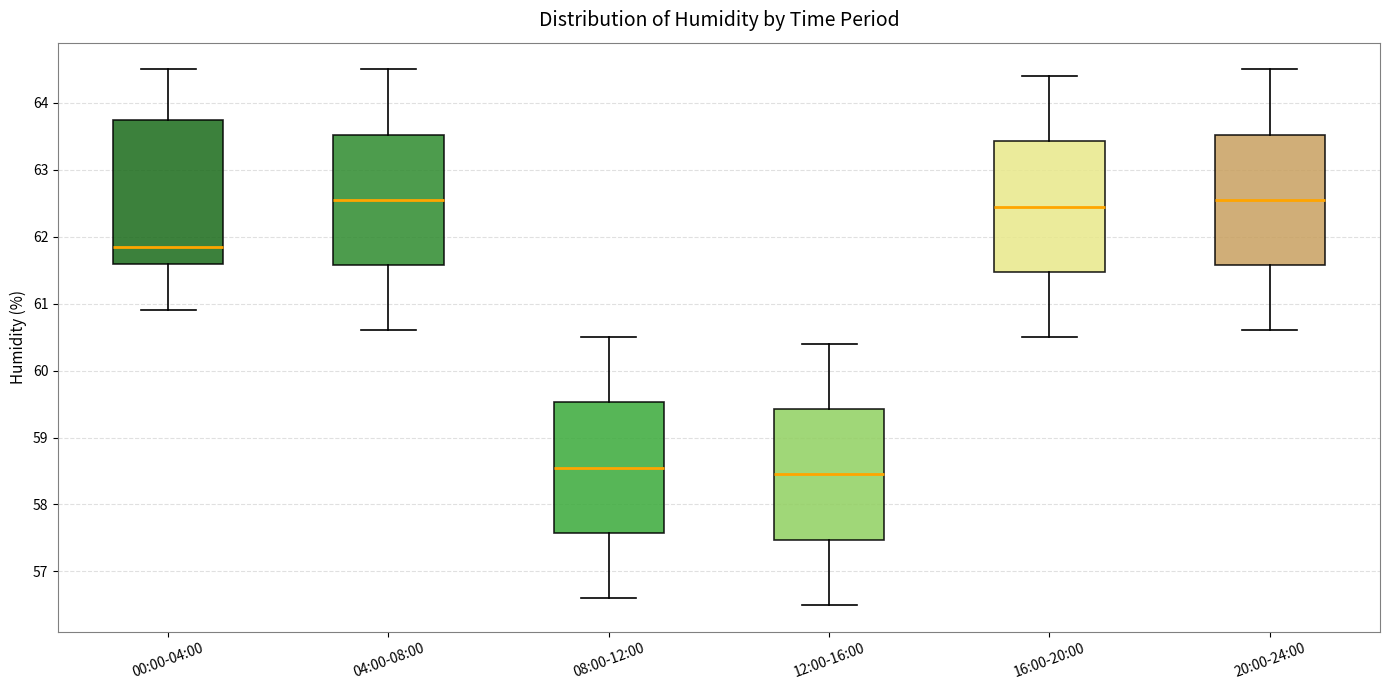

Reading left to right, transcribe this box plot: for each box, give where its median line is, the range the box spans, and where its two whiskers end, as read against the y-axis. The values are not printed on the chart, so give them approximately, as read against the axis.

00:00-04:00: median 61.9, box 61.6 to 63.8, whiskers 60.9 to 64.5
04:00-08:00: median 62.6, box 61.6 to 63.5, whiskers 60.6 to 64.5
08:00-12:00: median 58.6, box 57.6 to 59.5, whiskers 56.6 to 60.5
12:00-16:00: median 58.5, box 57.5 to 59.4, whiskers 56.5 to 60.4
16:00-20:00: median 62.5, box 61.5 to 63.4, whiskers 60.5 to 64.4
20:00-24:00: median 62.6, box 61.6 to 63.5, whiskers 60.6 to 64.5